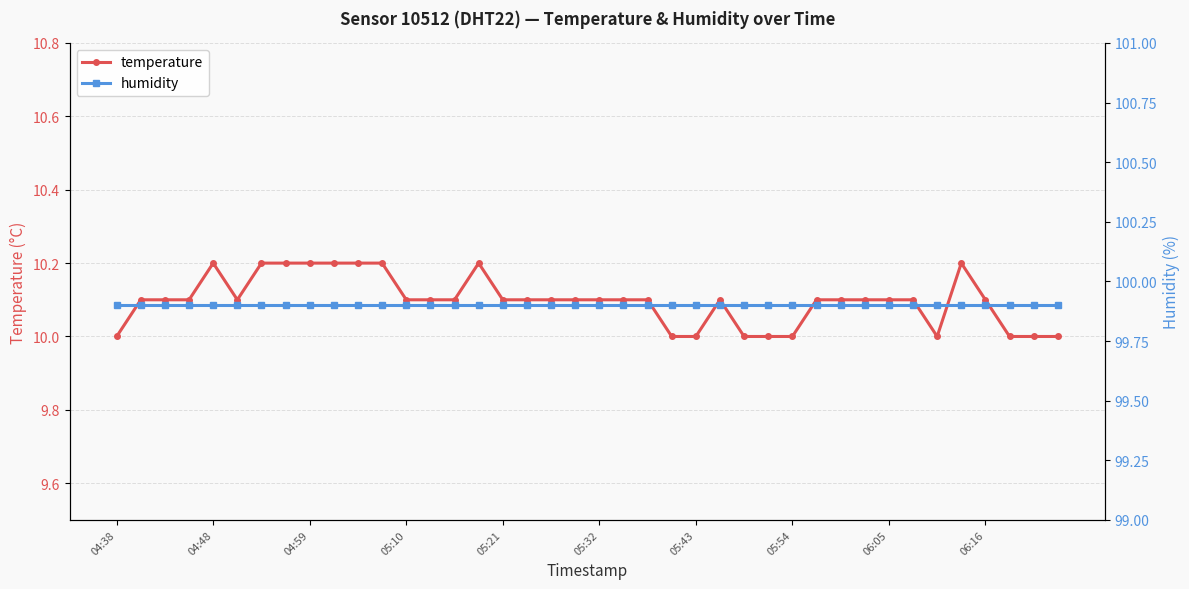

Is it true that temperature equals 5.7 at 05:32?

False